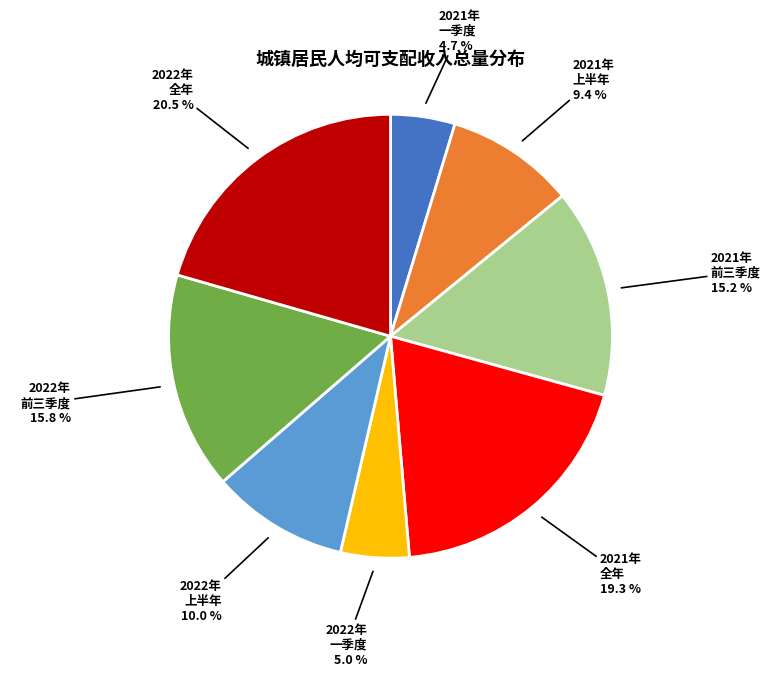

What is the largest slice in the pie chart?

2022年 全年